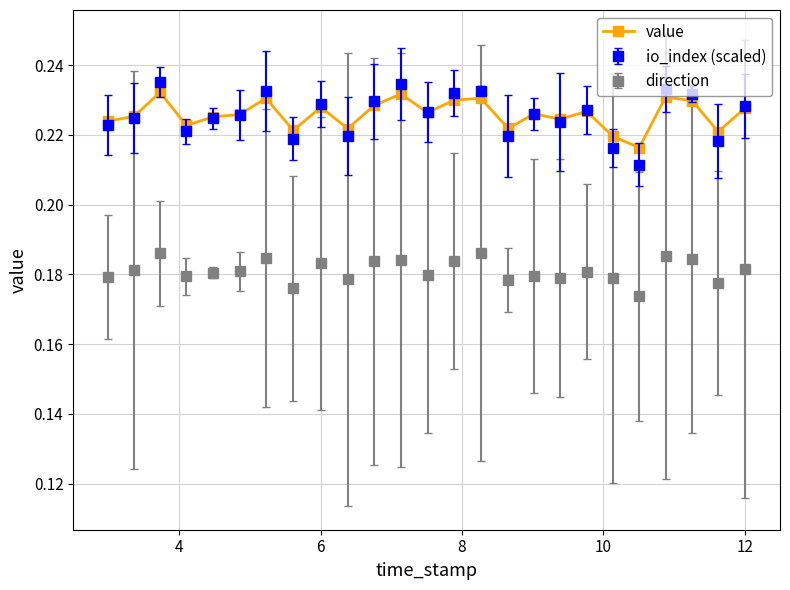

Count the direction values in the range 0 to 1.

25